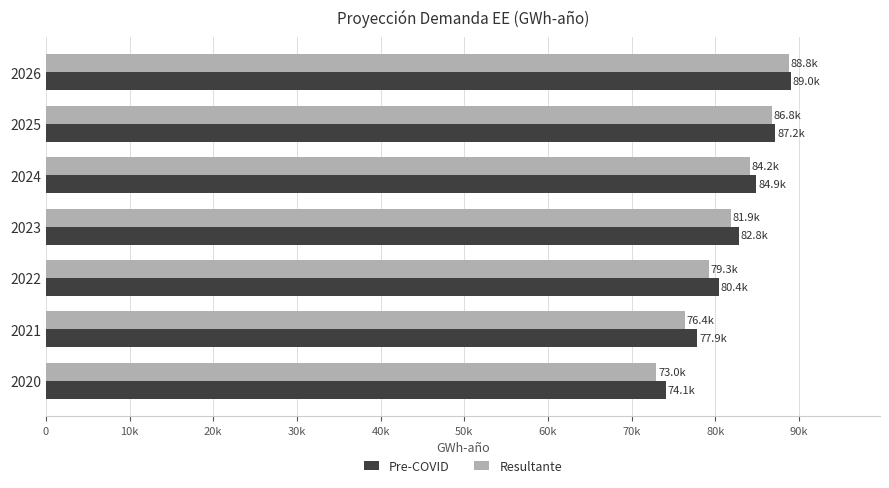

What are all the series names shown in the legend?

Pre-COVID, Resultante